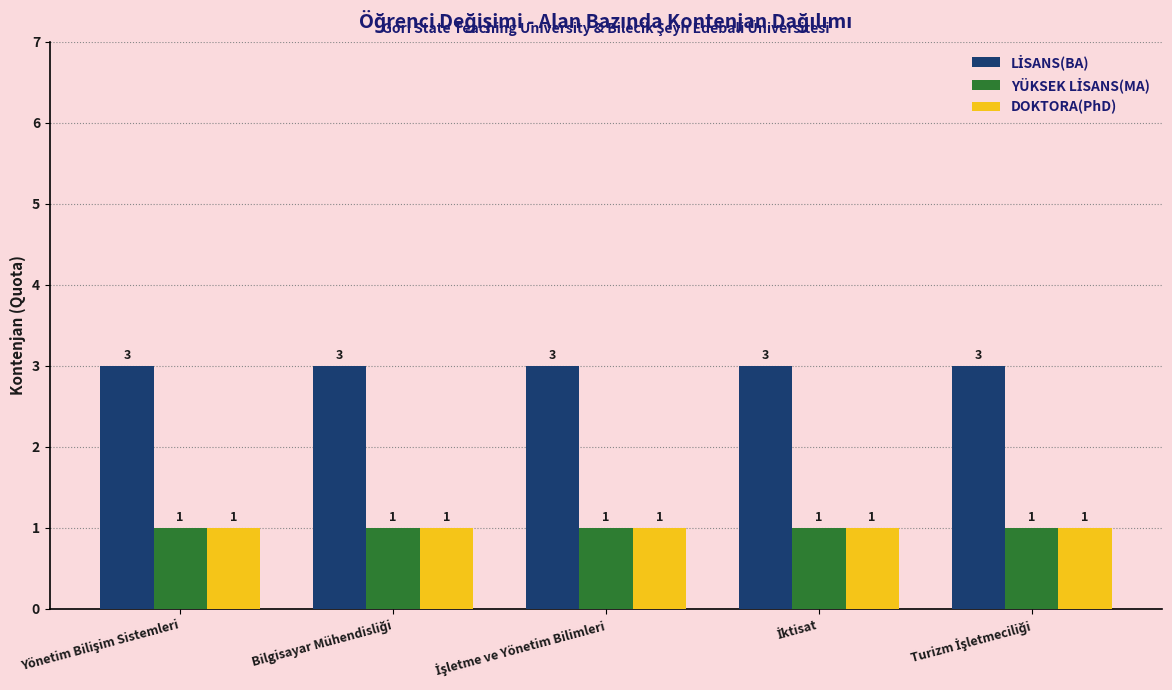

What is the maximum value shown in the chart?

3